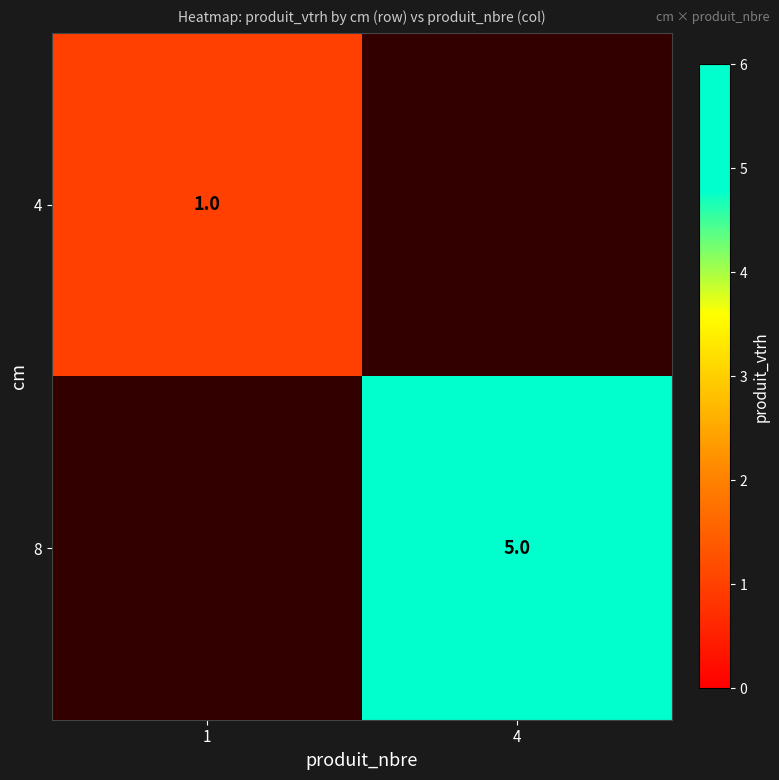

Which label corresponds to the largest value in the chart?

4